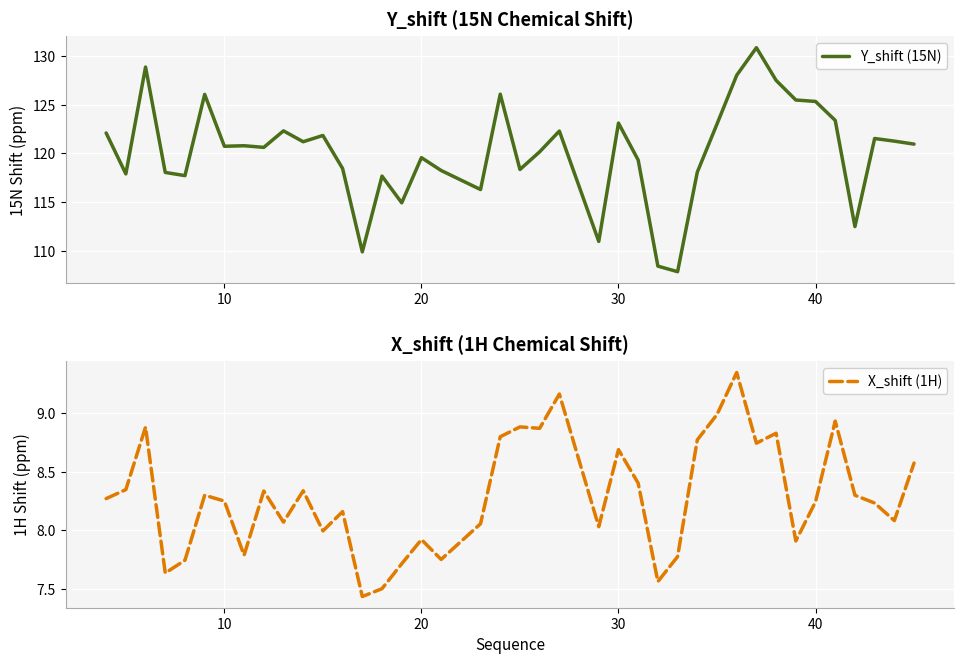

Is this an area chart (filled region under the line)?

No